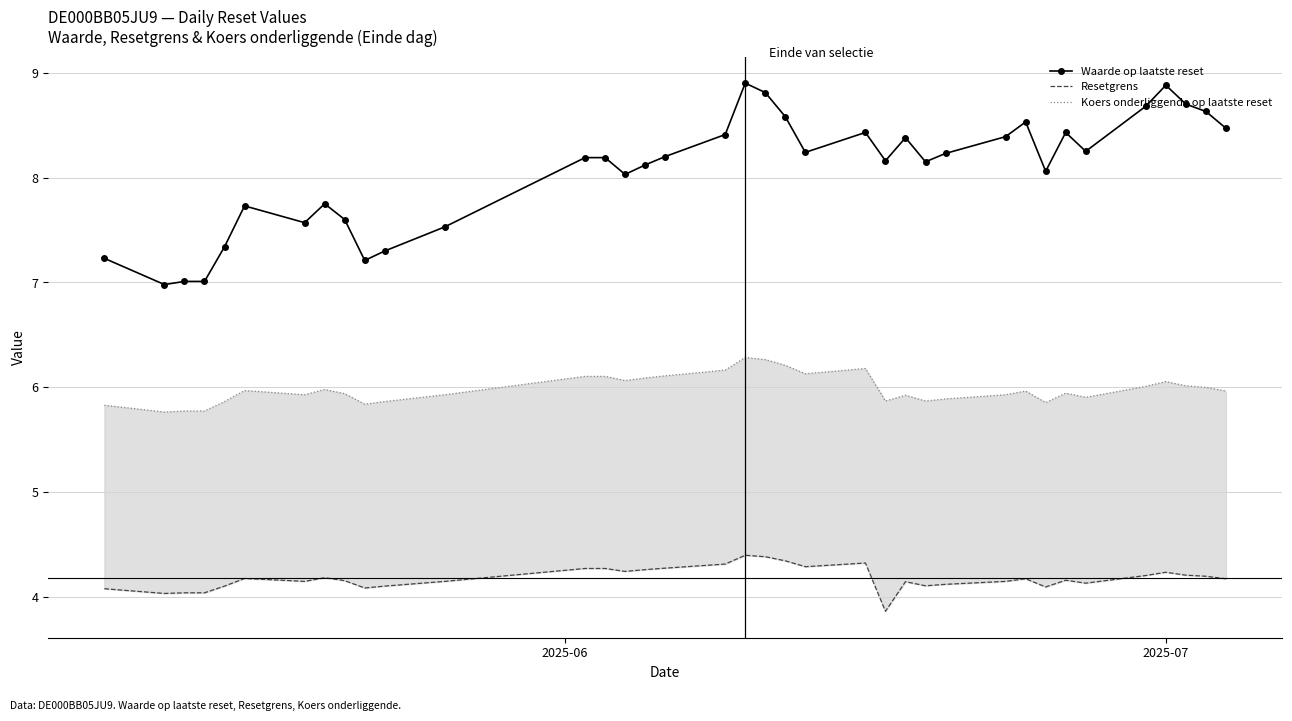

True or false: Waarde op laatste reset has more than 0 points higher than both neighbors.

True